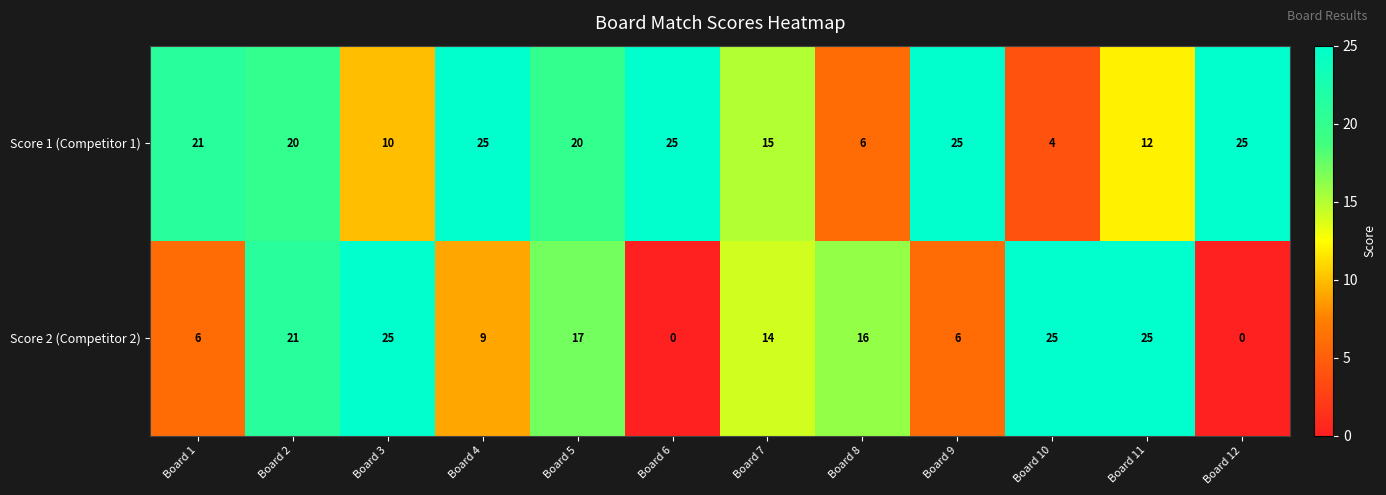

The Score 1 (Competitor 1) series shows 44 at Board 9. True or false?

False